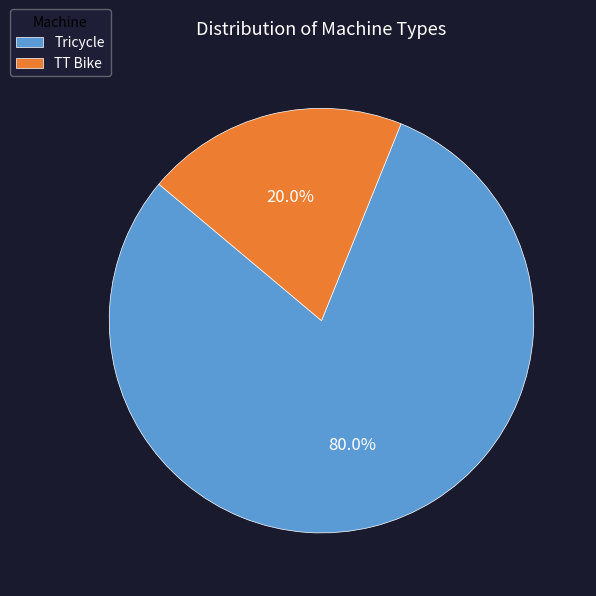

To the nearest percent, what is the combined percentage of TT Bike and Tricycle?

100%